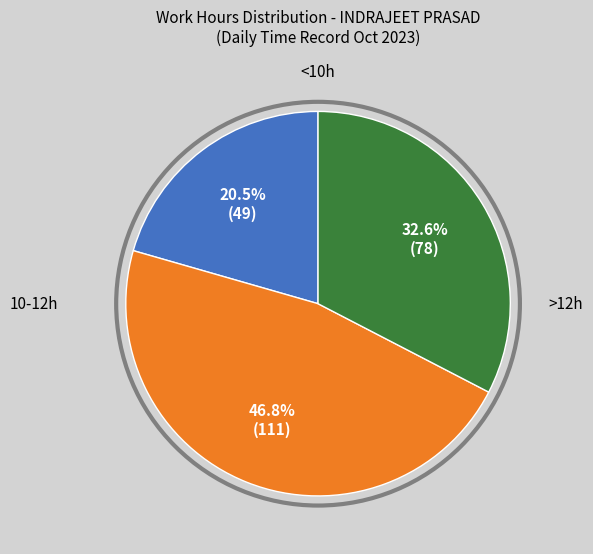

Does any single category account for the majority?

No